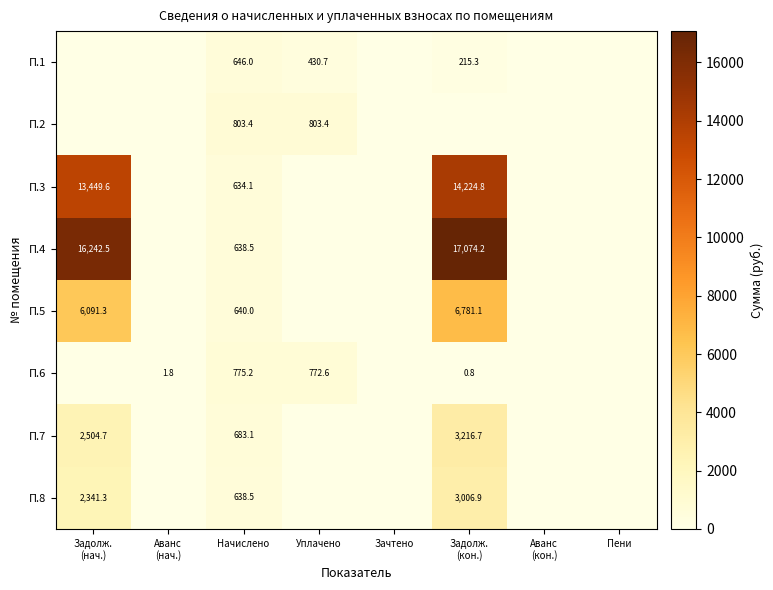

What is the total value across all series at Начислено?

5458.8